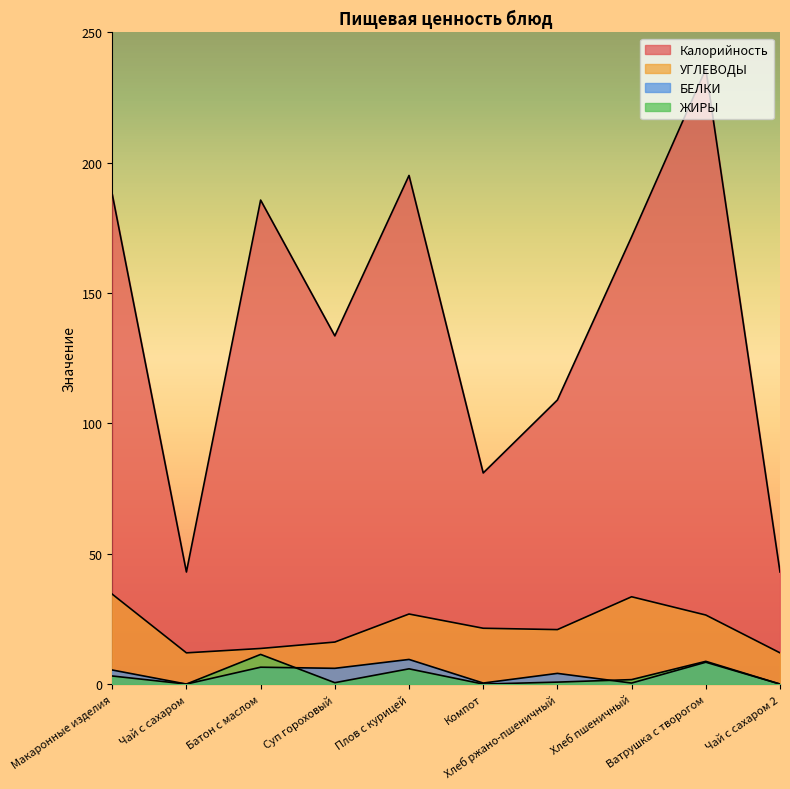

How many positive values does the ЖИРЫ series have?

7